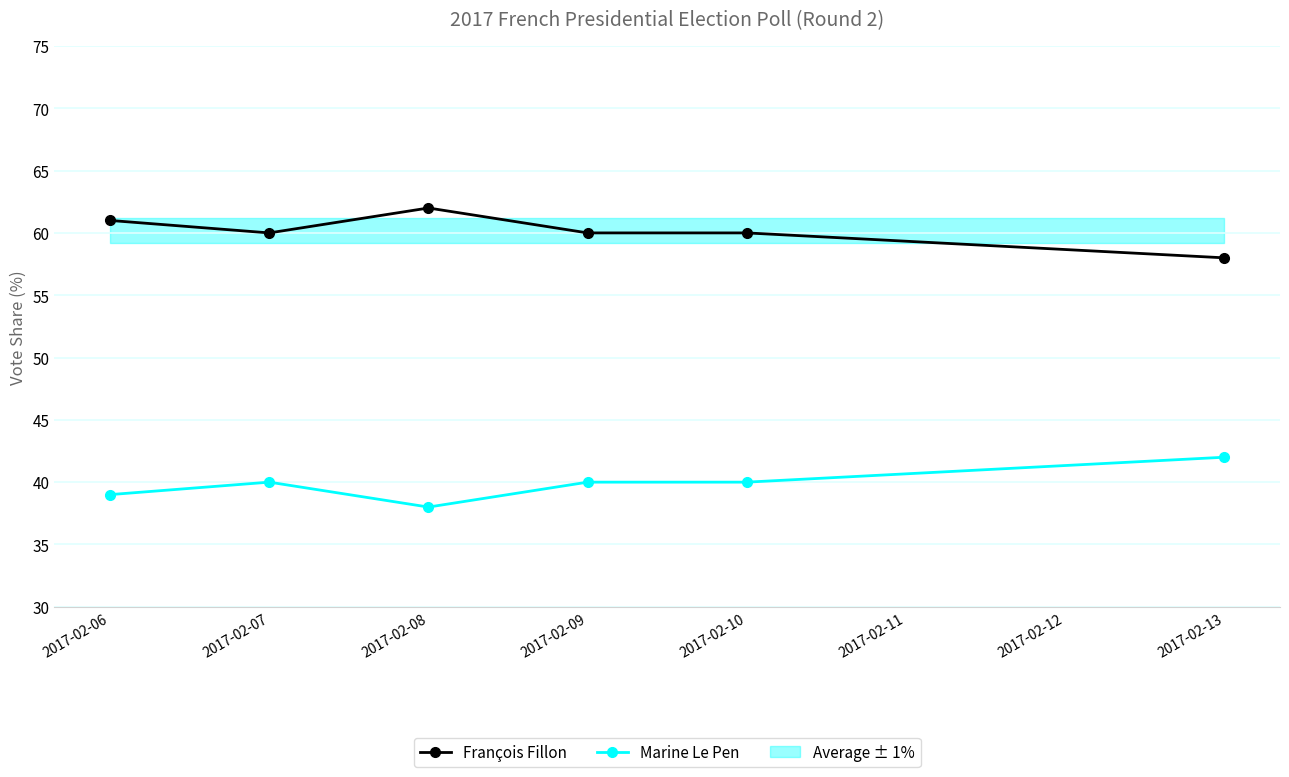

What is the minimum value shown in the chart?

38